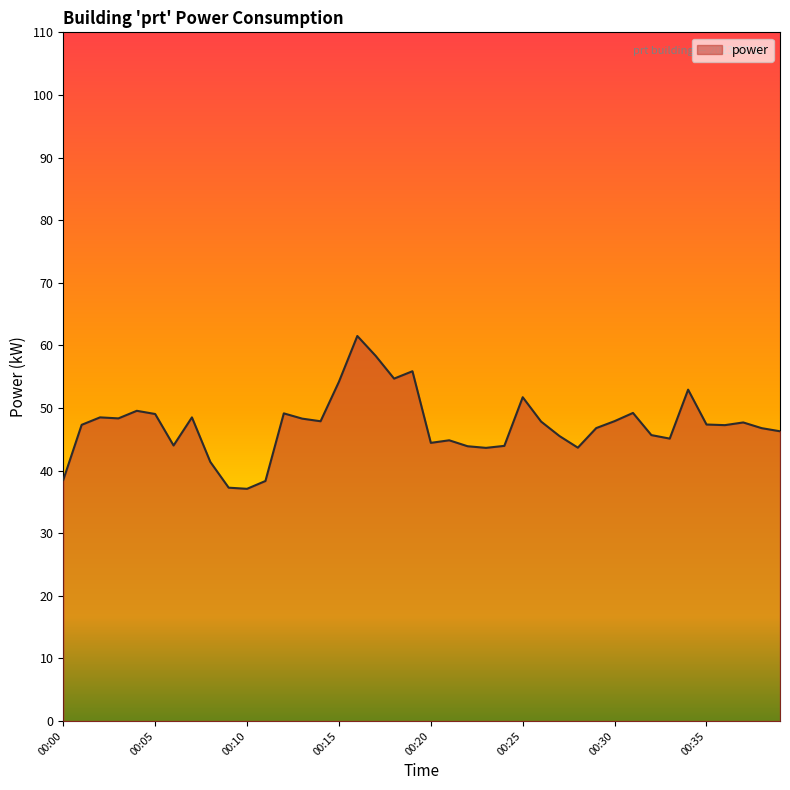

What is the smallest value displayed?

37.1